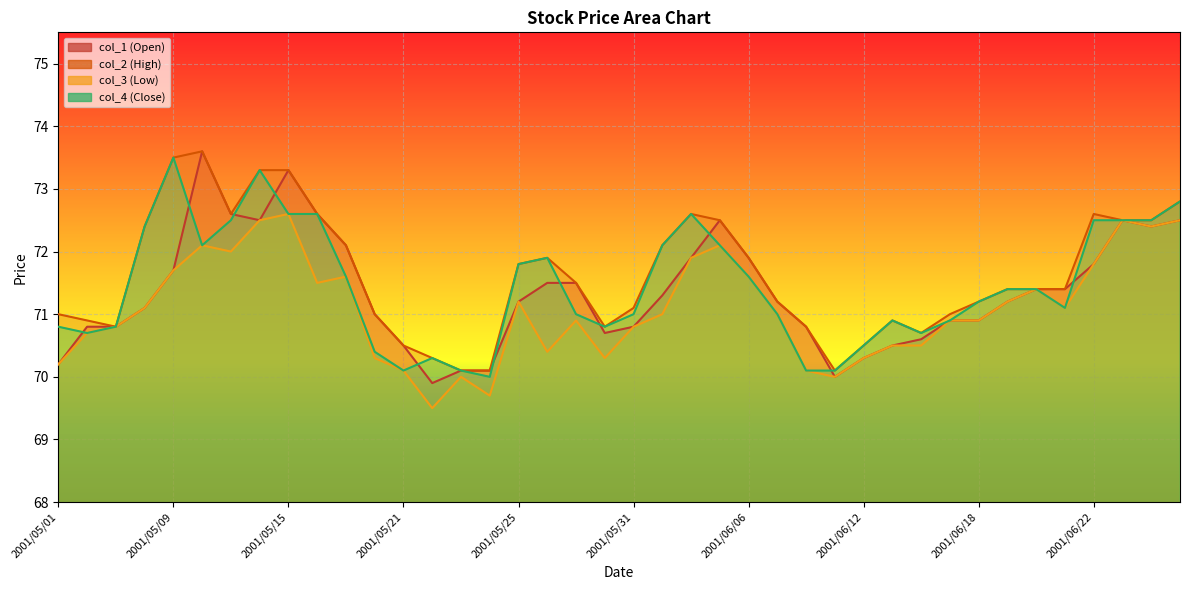

What is the difference between the maximum and minimum values in the col_3 series?

3.1